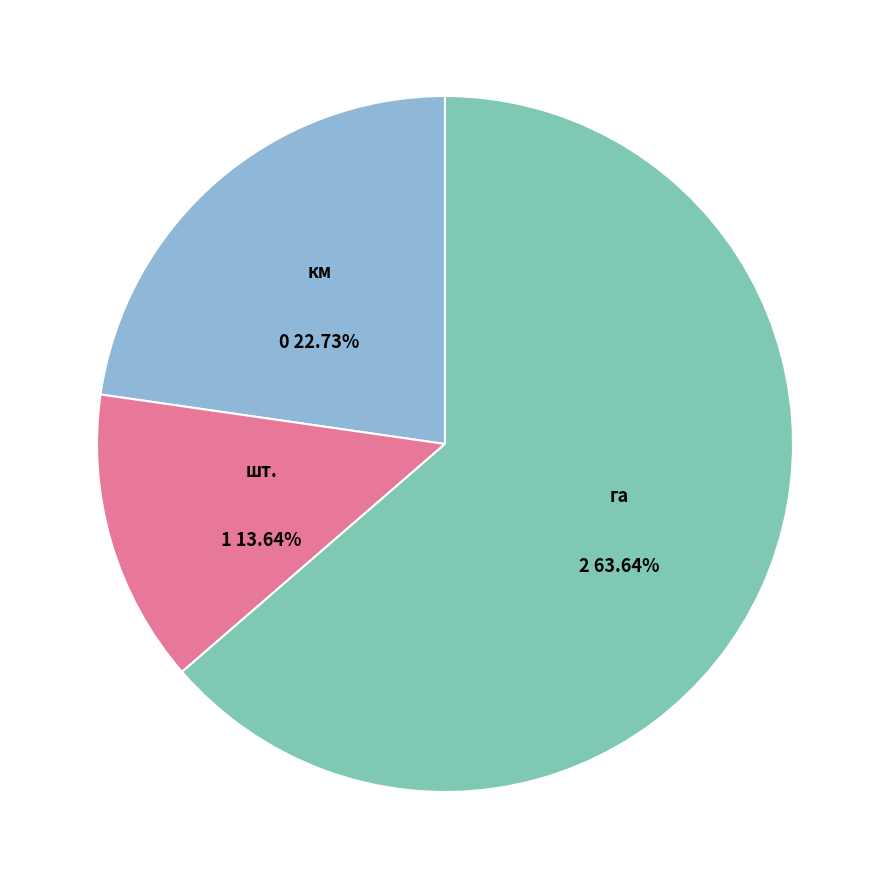

Does any single category account for the majority?

Yes